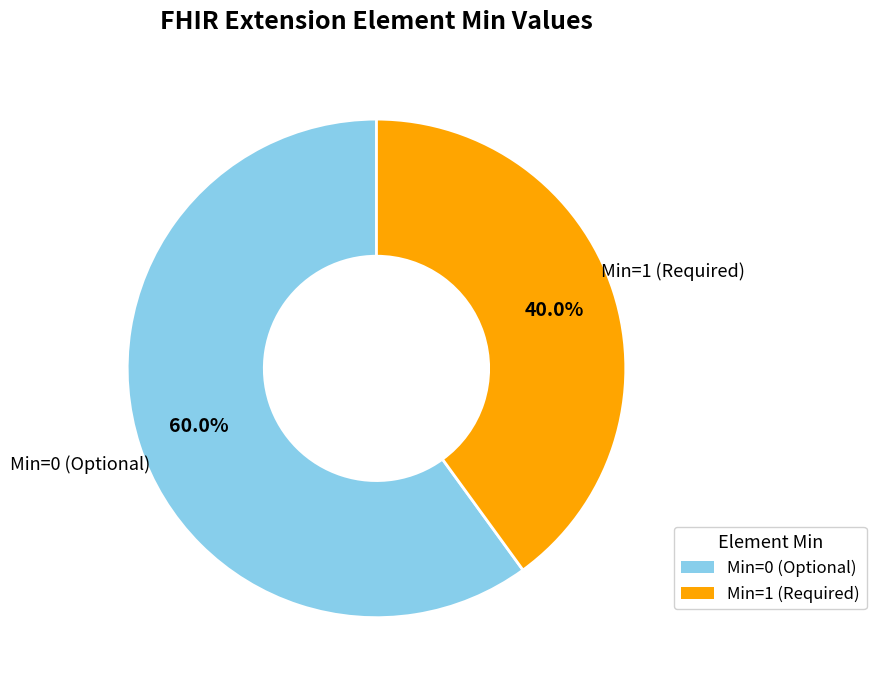

Does any single category account for the majority?

Yes